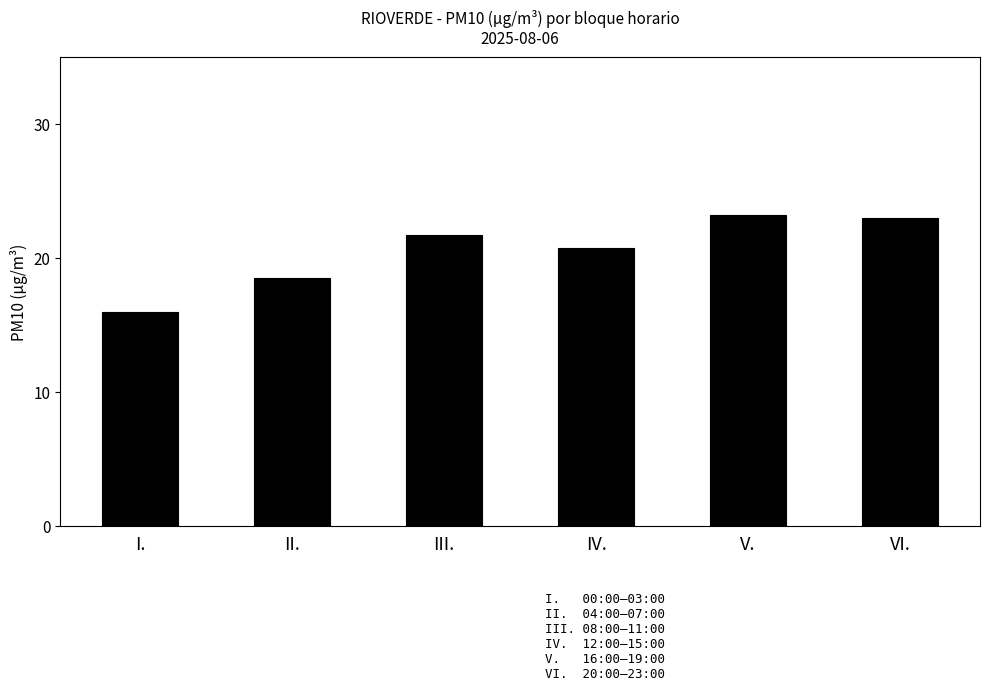

What is the average value?

20.5